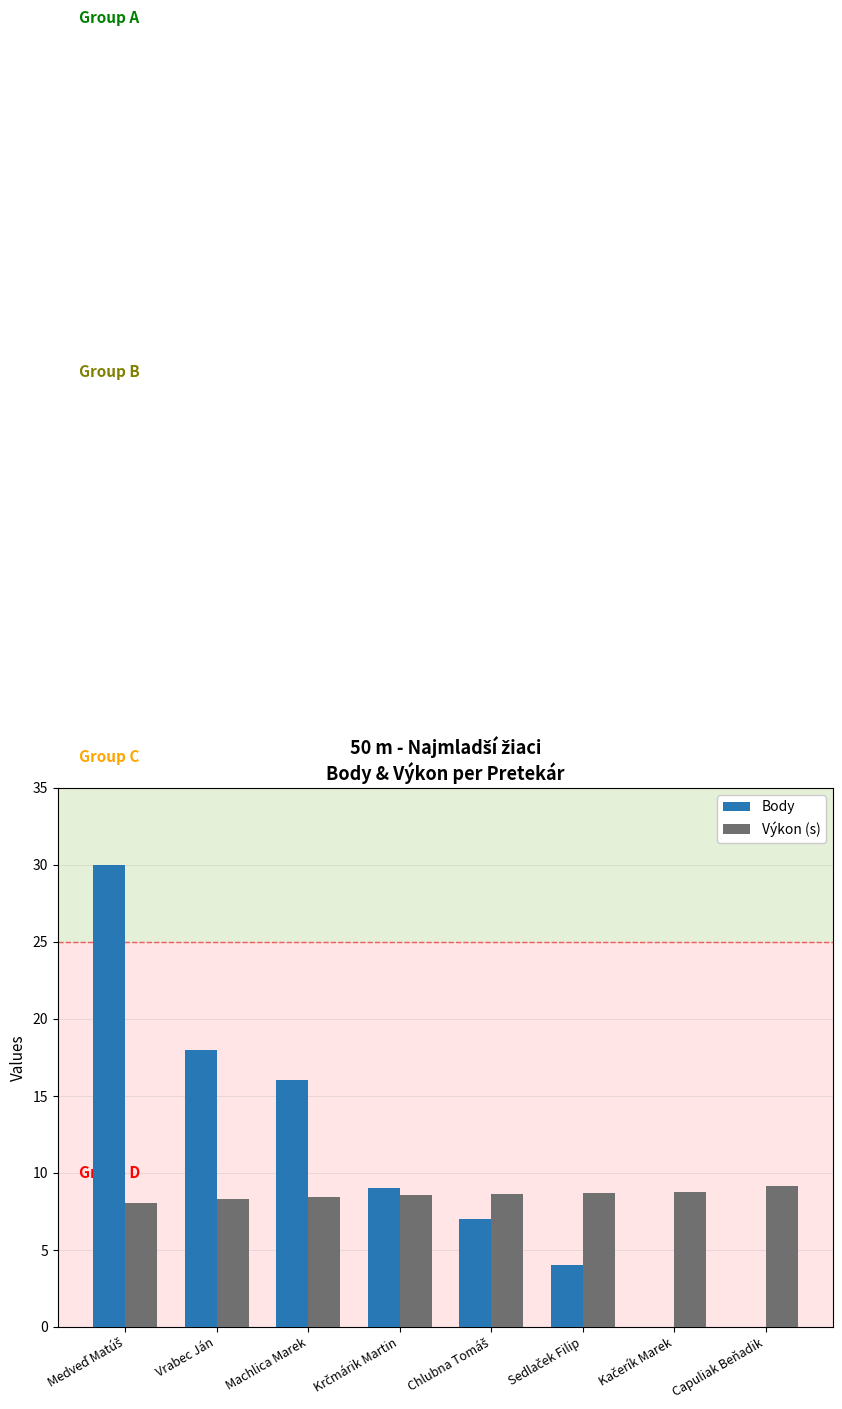

What is the difference between the Body values at Machlica Marek and Vrabec Ján?

2.0